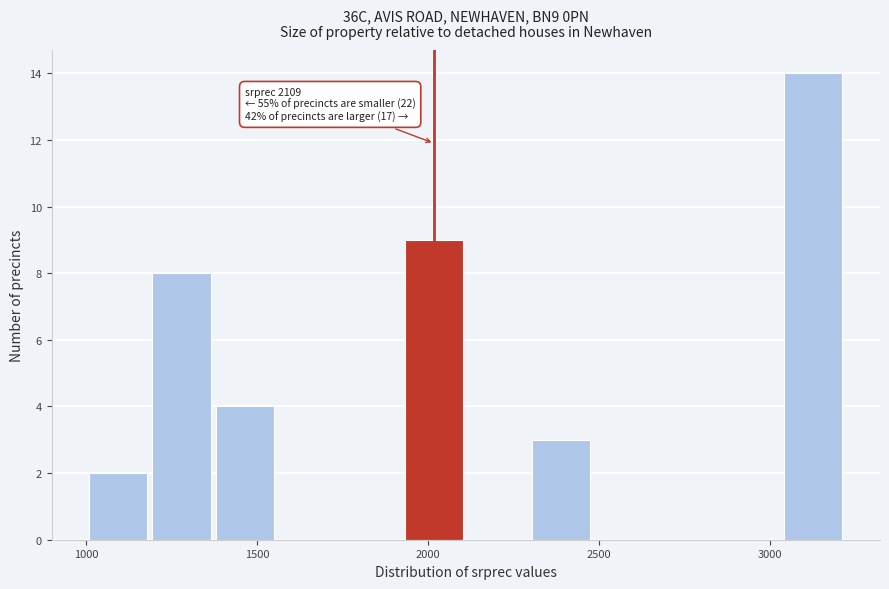

Around what value on the x-axis is the tallest bar? Give the approximate position of its centre, as read against the axis.

3150